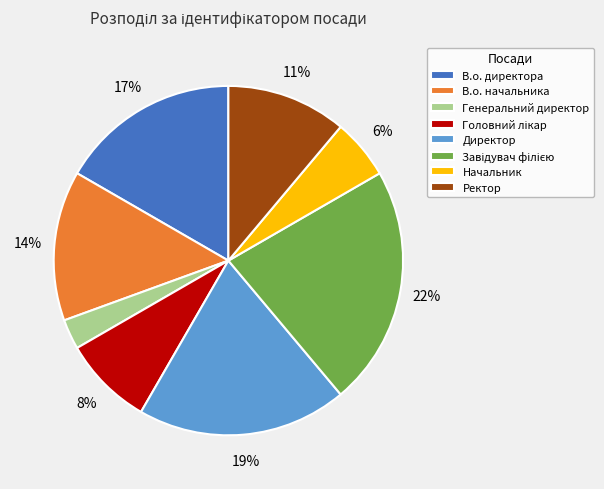

To the nearest percent, what percentage of the pie is Генеральний директор?

3%